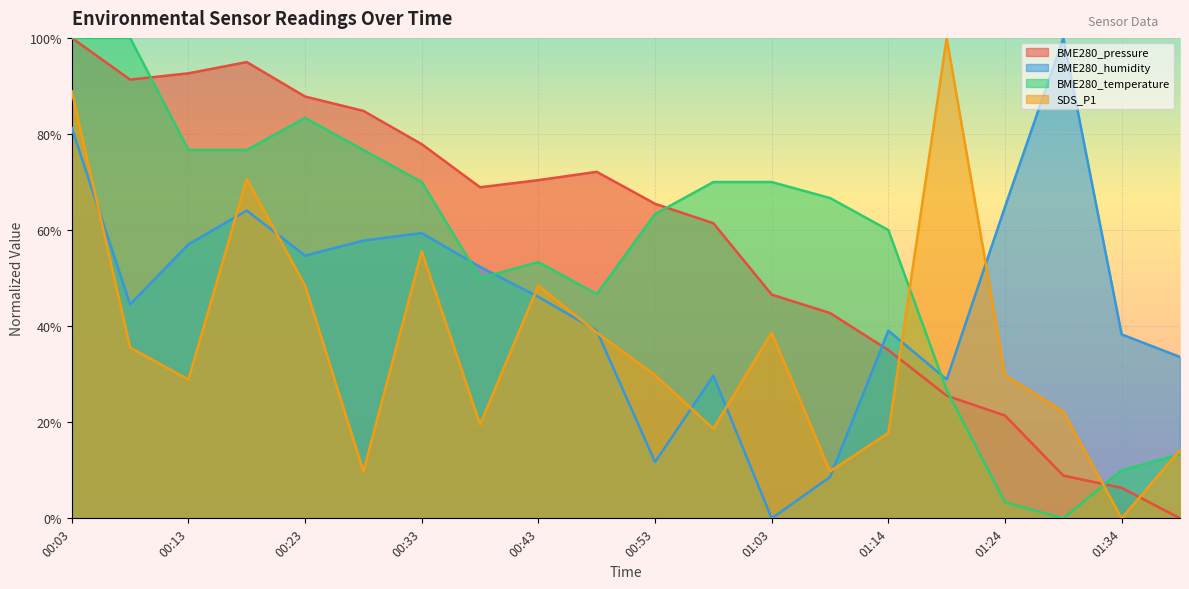

Reading left to right, transcribe all the data shown in this chart.

BME280_pressure: 00:03=1.0	00:08=0.9	00:13=0.9	00:18=0.9	00:23=0.9	00:28=0.8	00:33=0.8	00:38=0.7	00:43=0.7	00:48=0.7	00:53=0.7	00:58=0.6	01:03=0.5	01:08=0.4	01:14=0.4	01:19=0.3	01:24=0.2	01:29=0.1	01:34=0.1	01:40=0.0
BME280_humidity: 00:03=0.8	00:08=0.4	00:13=0.6	00:18=0.6	00:23=0.5	00:28=0.6	00:33=0.6	00:38=0.5	00:43=0.5	00:48=0.4	00:53=0.1	00:58=0.3	01:03=0.0	01:08=0.1	01:14=0.4	01:19=0.3	01:24=0.6	01:29=1.0	01:34=0.4	01:40=0.3
BME280_temperature: 00:03=1.0	00:08=1.0	00:13=0.8	00:18=0.8	00:23=0.8	00:28=0.8	00:33=0.7	00:38=0.5	00:43=0.5	00:48=0.5	00:53=0.6	00:58=0.7	01:03=0.7	01:08=0.7	01:14=0.6	01:19=0.3	01:24=0.0	01:29=0.0	01:34=0.1	01:40=0.1
SDS_P1: 00:03=0.9	00:08=0.4	00:13=0.3	00:18=0.7	00:23=0.5	00:28=0.1	00:33=0.6	00:38=0.2	00:43=0.5	00:48=0.4	00:53=0.3	00:58=0.2	01:03=0.4	01:08=0.1	01:14=0.2	01:19=1.0	01:24=0.3	01:29=0.2	01:34=0.0	01:40=0.1